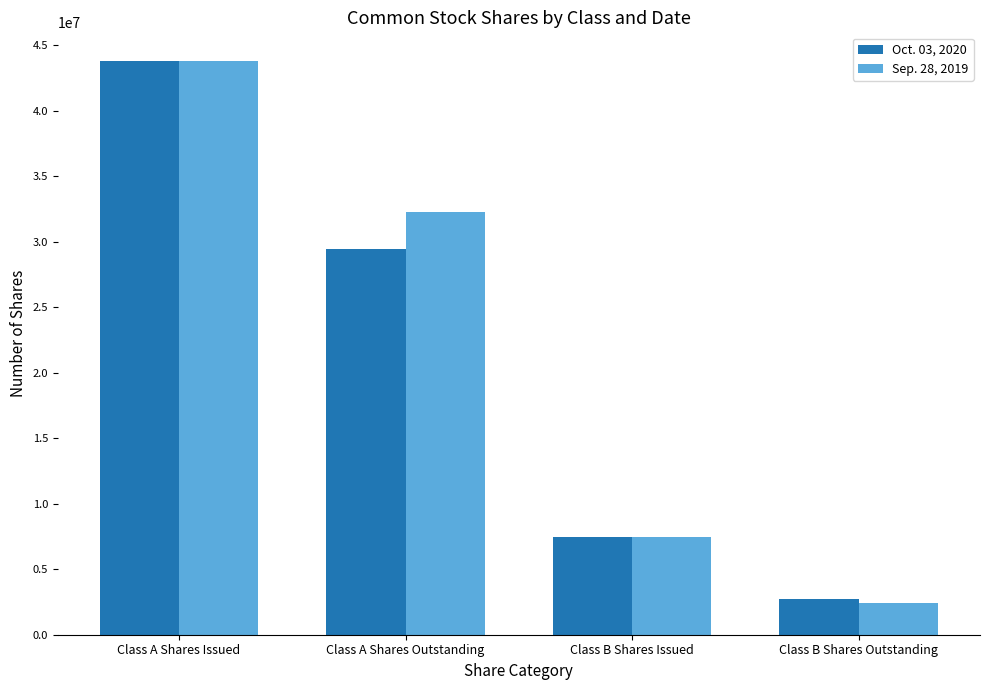

What is the total value across all series at Class A Shares Outstanding?

61682358